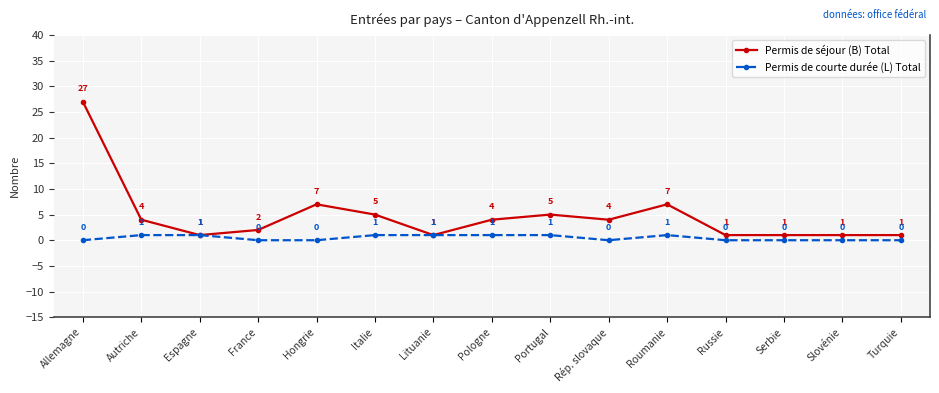

Rank the series at Serbie from lowest to highest value.

Permis de courte durée (L) Total, Permis de séjour (B) Total